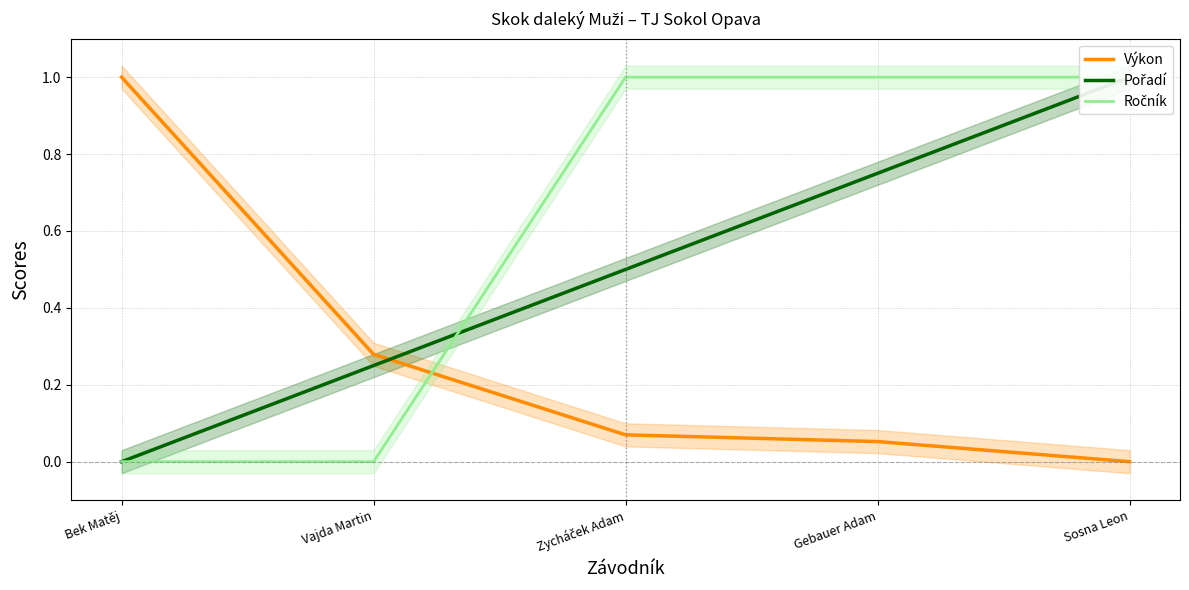

What is the difference between the second highest and minimum values in the Ročník series?

1.0